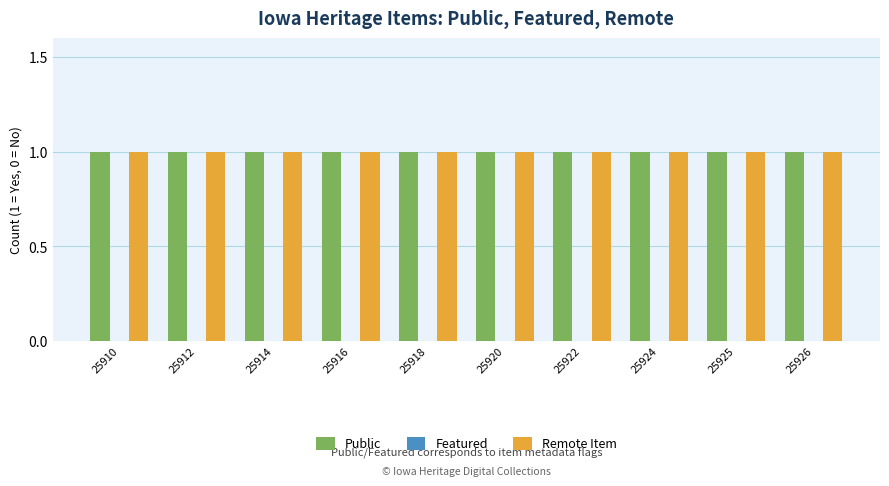

What is the difference between the highest and lowest values at 25914?

1